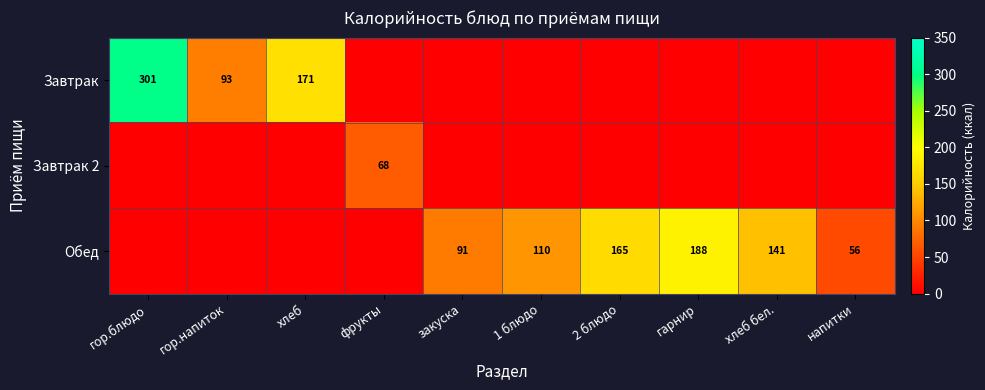

The Обед series shows 110 at 1 блюдо. True or false?

True